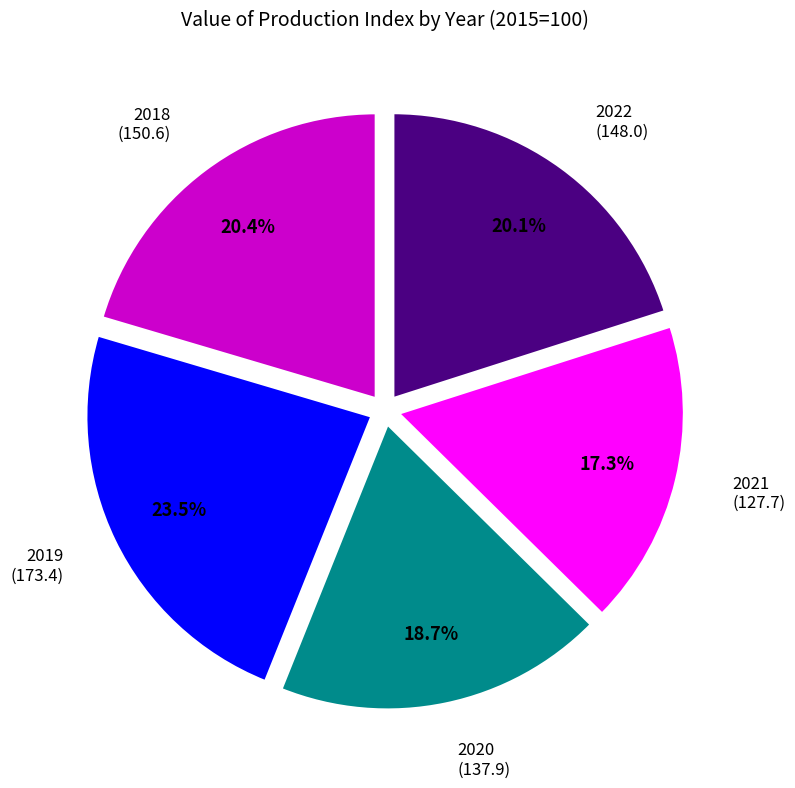

How many segments does this pie chart have?

5